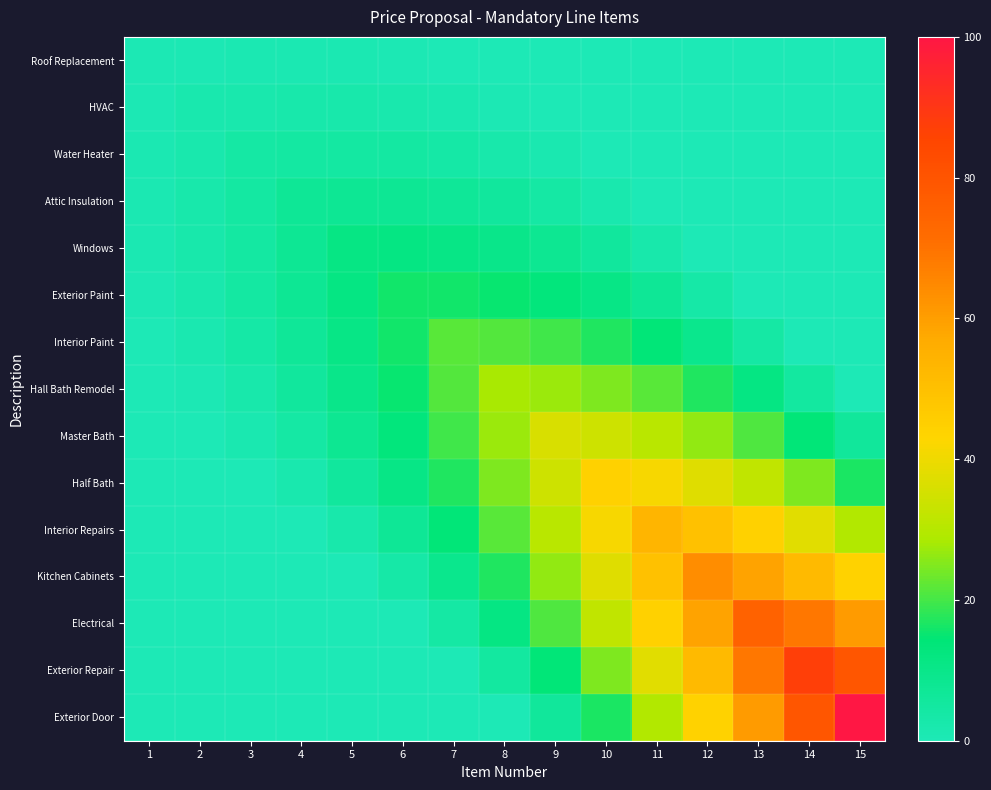

Reading left to right, list all the values displayed in this chart.

Roof Replacement: 1=0.4	2=0.8	3=0.9	4=1.0	5=0.9	6=0.7	7=0.3	8=0.0	9=0.0	10=0.0	11=0.0	12=0.0	13=0.0	14=0.0	15=0.0
HVAC: 1=0.8	2=1.8	3=2.3	4=2.5	5=2.4	6=2.1	7=1.6	8=0.7	9=0.0	10=0.0	11=0.0	12=0.0	13=0.0	14=0.0	15=0.0
Water Heater: 1=0.9	2=2.3	3=4.0	4=4.5	5=4.7	6=4.4	7=3.7	8=2.7	9=1.2	10=0.0	11=0.0	12=0.0	13=0.0	14=0.0	15=0.0
Attic Insulation: 1=1.0	2=2.5	3=4.5	4=7.1	5=7.6	6=7.5	7=6.8	8=5.7	9=4.0	10=1.8	11=0.0	12=0.0	13=0.0	14=0.0	15=0.0
Windows: 1=0.9	2=2.4	3=4.7	4=7.6	5=11.1	6=11.3	7=10.9	8=9.8	9=8.0	10=5.6	11=2.4	12=0.0	13=0.0	14=0.0	15=0.0
Exterior Paint: 1=0.7	2=2.1	3=4.4	4=7.5	5=11.3	6=16.0	7=15.9	8=14.9	9=13.2	10=10.7	11=7.3	12=3.2	13=0.0	14=0.0	15=0.0
Interior Paint: 1=0.3	2=1.6	3=3.7	4=6.8	5=10.9	6=15.9	7=21.8	8=21.2	9=19.6	10=17.1	11=13.7	12=9.3	13=4.0	14=0.0	15=0.0
Hall Bath Remodel: 1=0.0	2=0.7	3=2.7	4=5.7	5=9.8	6=14.9	7=21.2	8=28.4	9=27.2	10=24.9	11=21.5	12=17.1	13=11.6	14=5.0	15=0.0
Master Bath: 1=0.0	2=0.0	3=1.2	4=4.0	5=8.0	6=13.2	7=19.6	8=27.2	9=36.0	10=34.0	11=30.8	12=26.4	13=20.8	14=14.0	15=6.0
Half Bath: 1=0.0	2=0.0	3=0.0	4=1.8	5=5.6	6=10.7	7=17.1	8=24.9	9=34.0	10=44.4	11=41.6	12=37.3	13=31.8	14=24.9	15=16.7
Interior Repairs: 1=0.0	2=0.0	3=0.0	4=0.0	5=2.4	6=7.3	7=13.7	8=21.5	9=30.8	10=41.6	11=53.8	12=49.9	13=44.5	14=37.6	15=29.3
Kitchen Cabinets: 1=0.0	2=0.0	3=0.0	4=0.0	5=0.0	6=3.2	7=9.3	8=17.1	9=26.4	10=37.3	11=49.9	12=64.0	13=58.9	14=52.3	15=44.0
Electrical: 1=0.0	2=0.0	3=0.0	4=0.0	5=0.0	6=0.0	7=4.0	8=11.6	9=20.8	10=31.8	11=44.5	12=58.9	13=75.1	14=68.8	15=60.7
Exterior Repair: 1=0.0	2=0.0	3=0.0	4=0.0	5=0.0	6=0.0	7=0.0	8=5.0	9=14.0	10=24.9	11=37.6	12=52.3	13=68.8	14=87.1	15=79.3
Exterior Door: 1=0.0	2=0.0	3=0.0	4=0.0	5=0.0	6=0.0	7=0.0	8=0.0	9=6.0	10=16.7	11=29.3	12=44.0	13=60.7	14=79.3	15=100.0